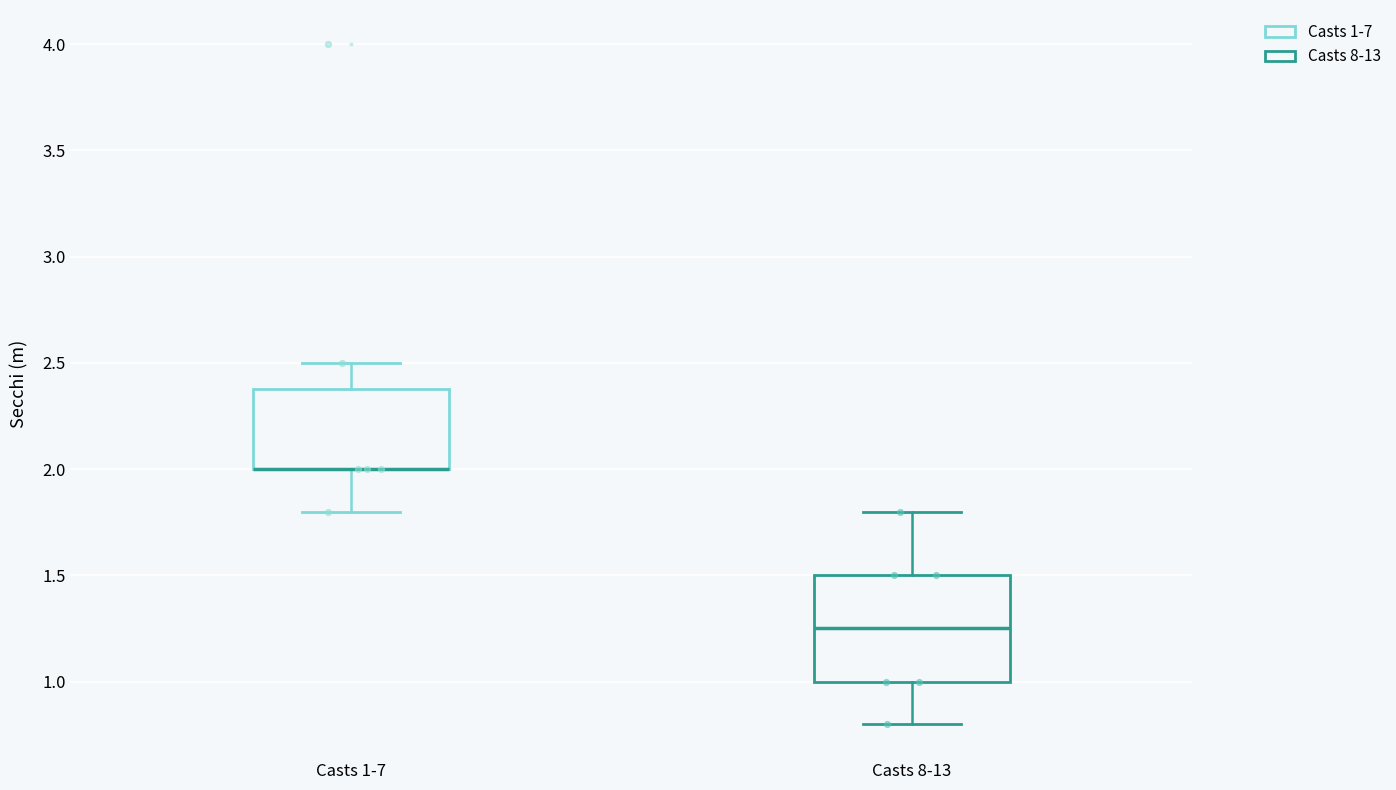

Which box is the tallest, from its lower edge to its upper edge?

Casts 8-13